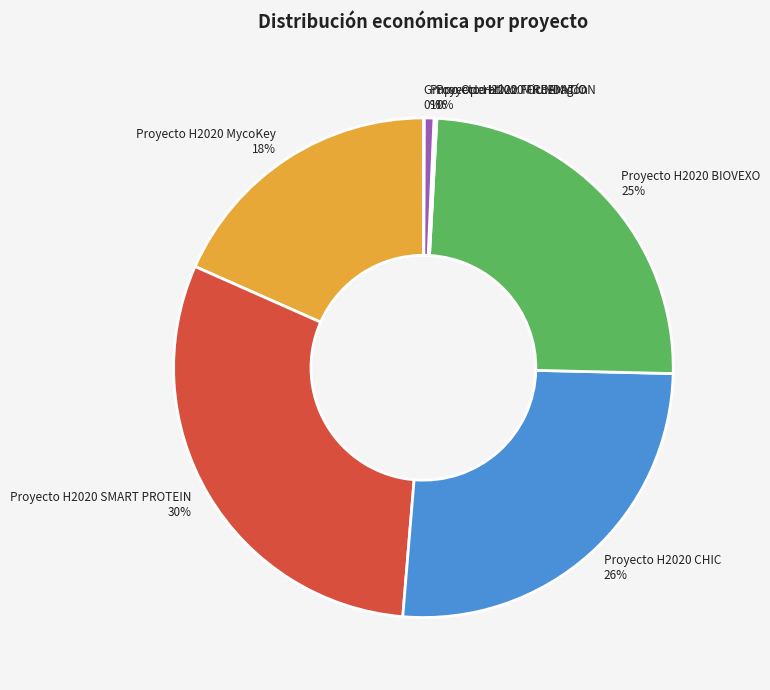

To the nearest percent, what portion does Proyecto H2020 SMART PROTEIN represent?

30%